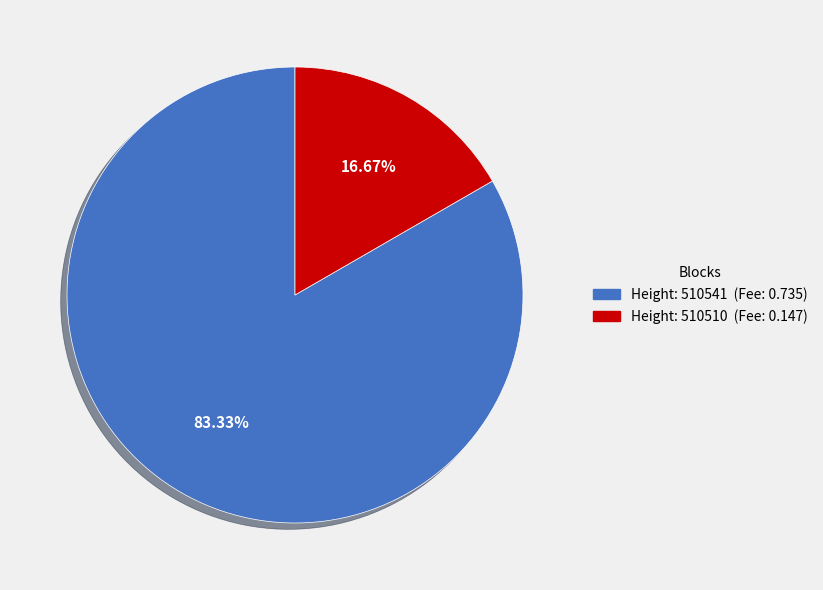

Is there a majority slice in this chart?

Yes